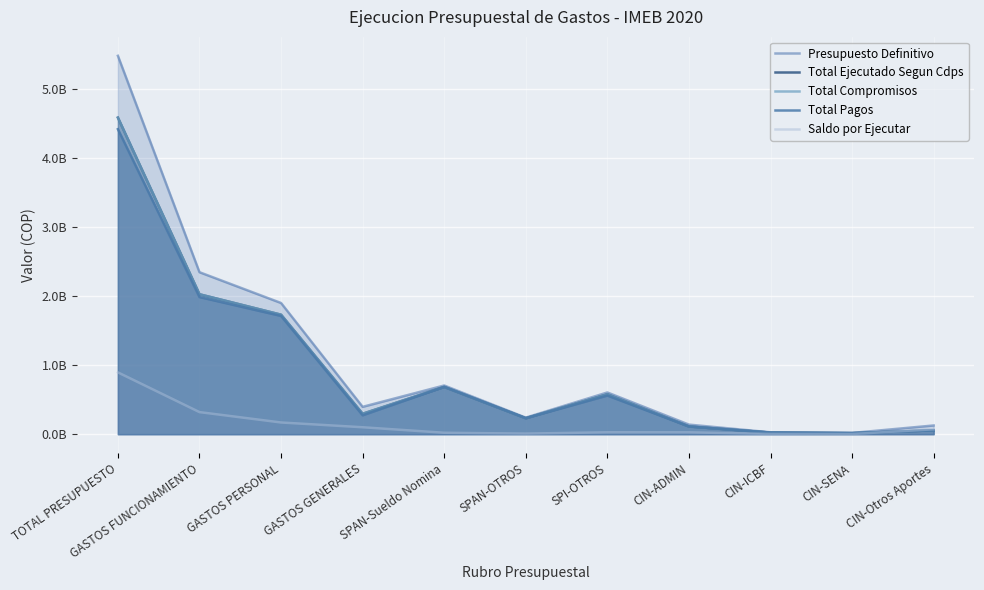

At which category does the chart reach its minimum across all series?

CIN-SENA